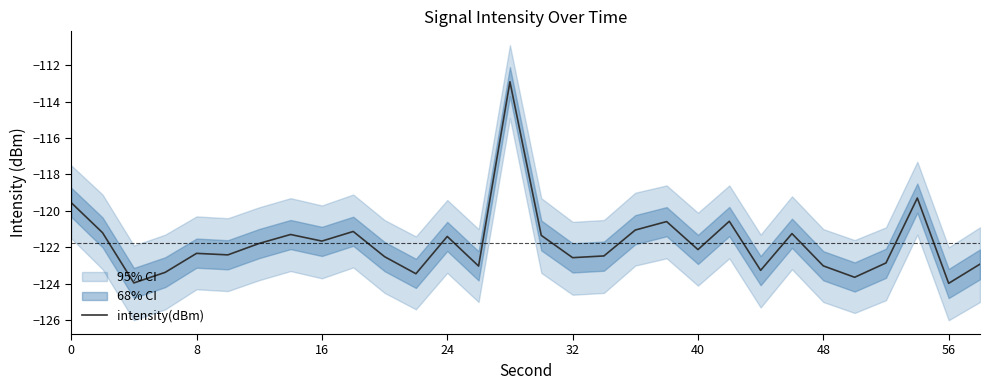

True or false: intensity(dBm) has a value of -203.4 at 32.

False